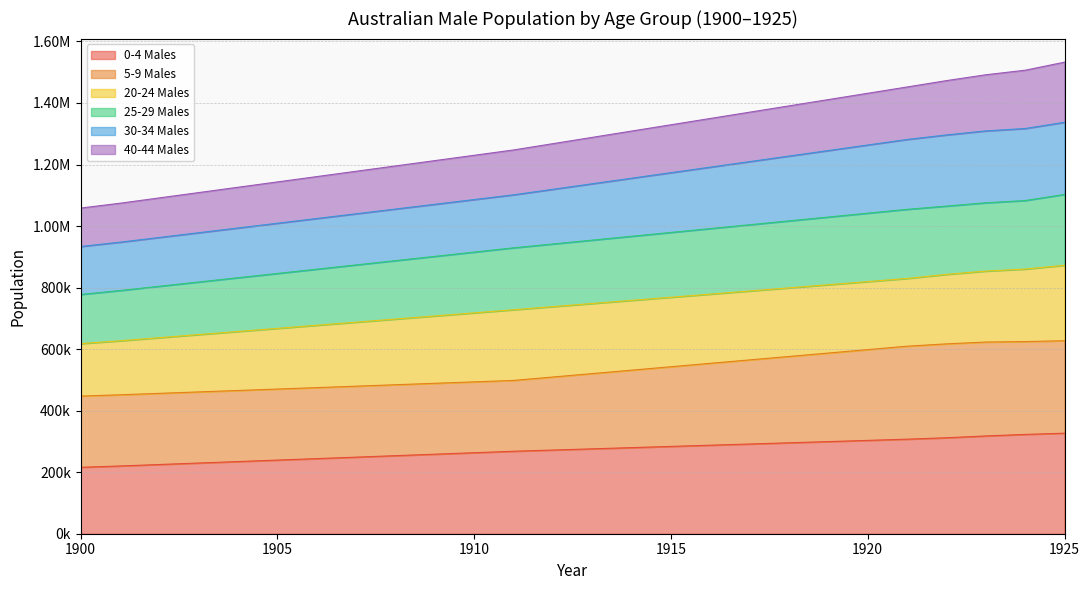

What is the sum of the 0-4 Males values at 1905 and 1922?

551252